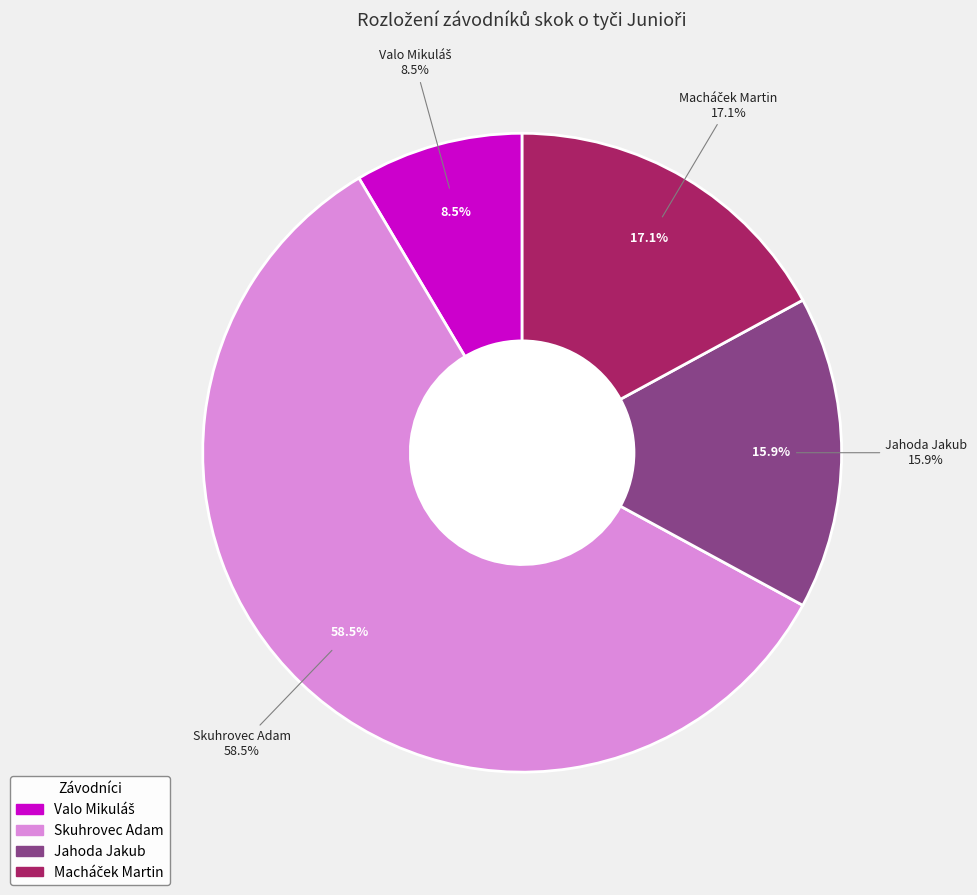

Combined, do Jahoda Jakub and Macháček Martin account for over 50%?

No